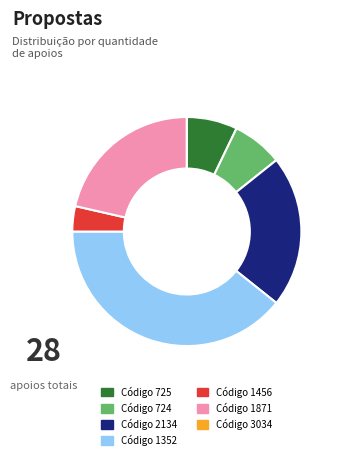

Does any single category account for the majority?

No